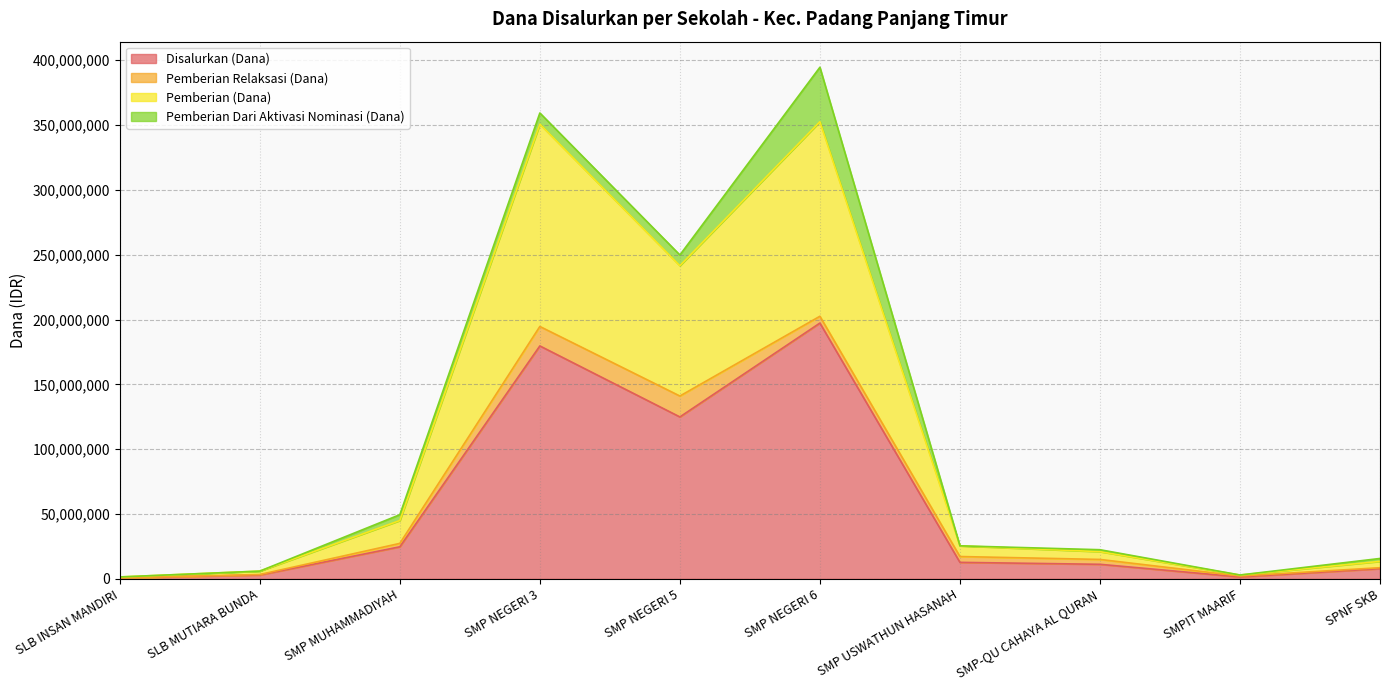

What is the sum of the Disalurkan (Dana) values at SMP NEGERI 3 and SLB INSAN MANDIRI?

180375000